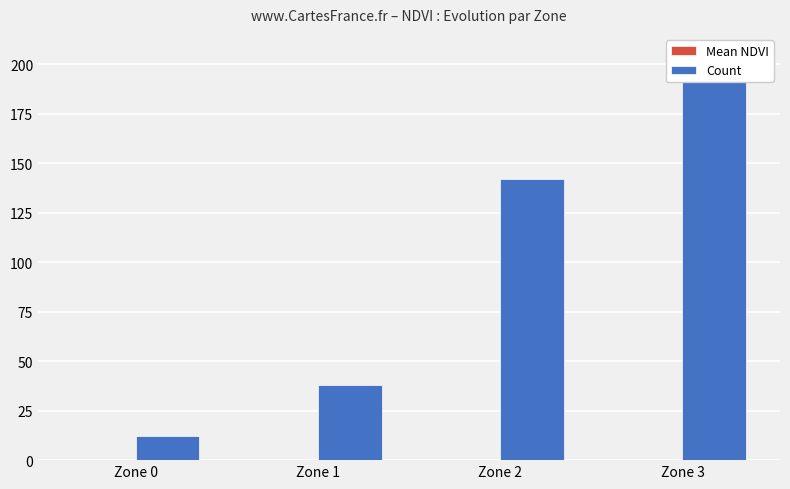

Between Zone 2 and Zone 3, which series saw the biggest shift?

Count